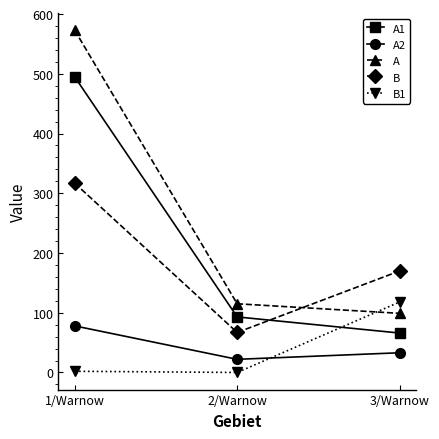

What is the label of the 1st point from the left?

1/Warnow